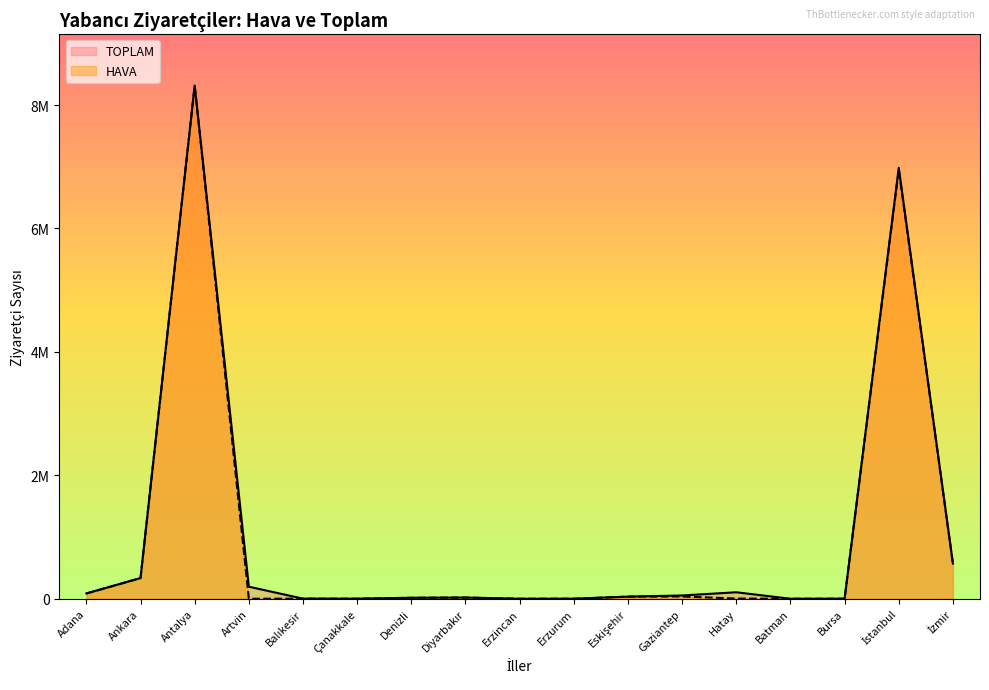

Which series has the widest spread of values?

TOPLAM